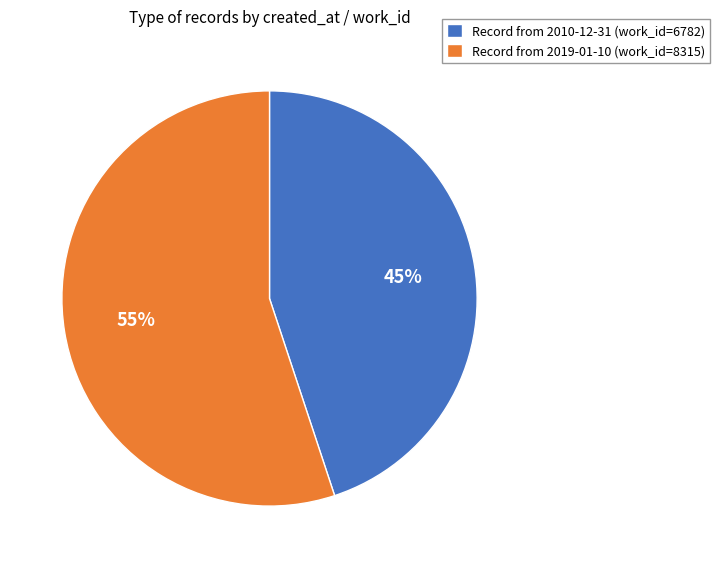

Which category has the biggest portion of the pie?

Record from 2019-01-10 (work_id=8315)